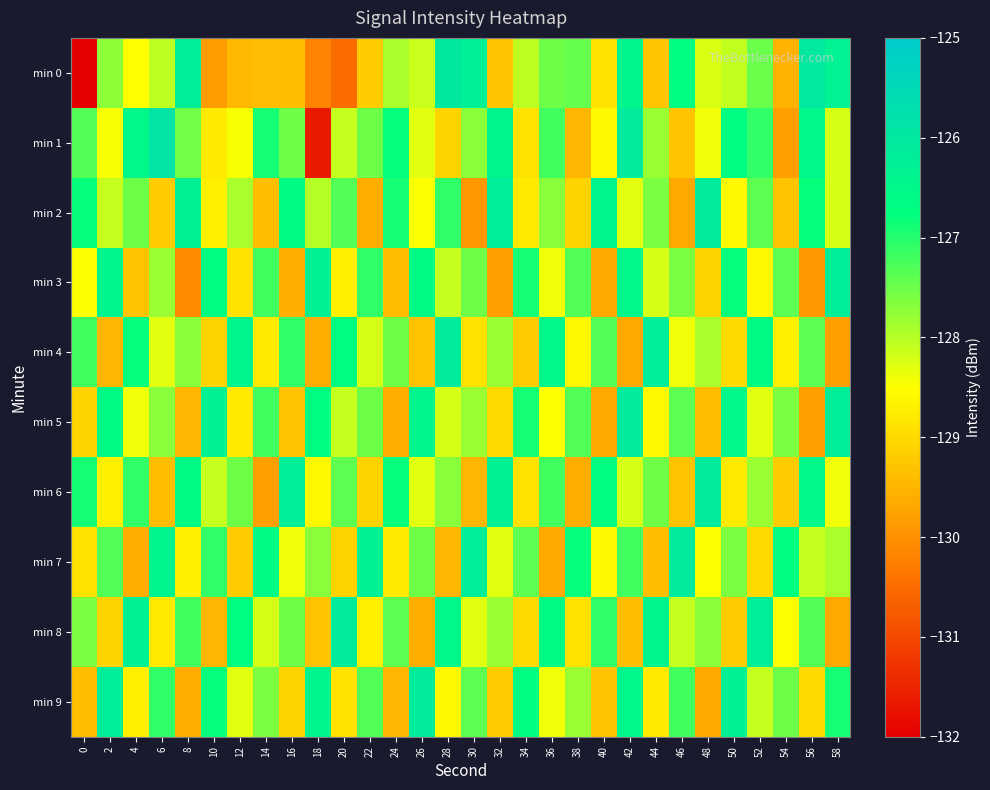

What is the spread (max minus min) of values at 38?

2.8